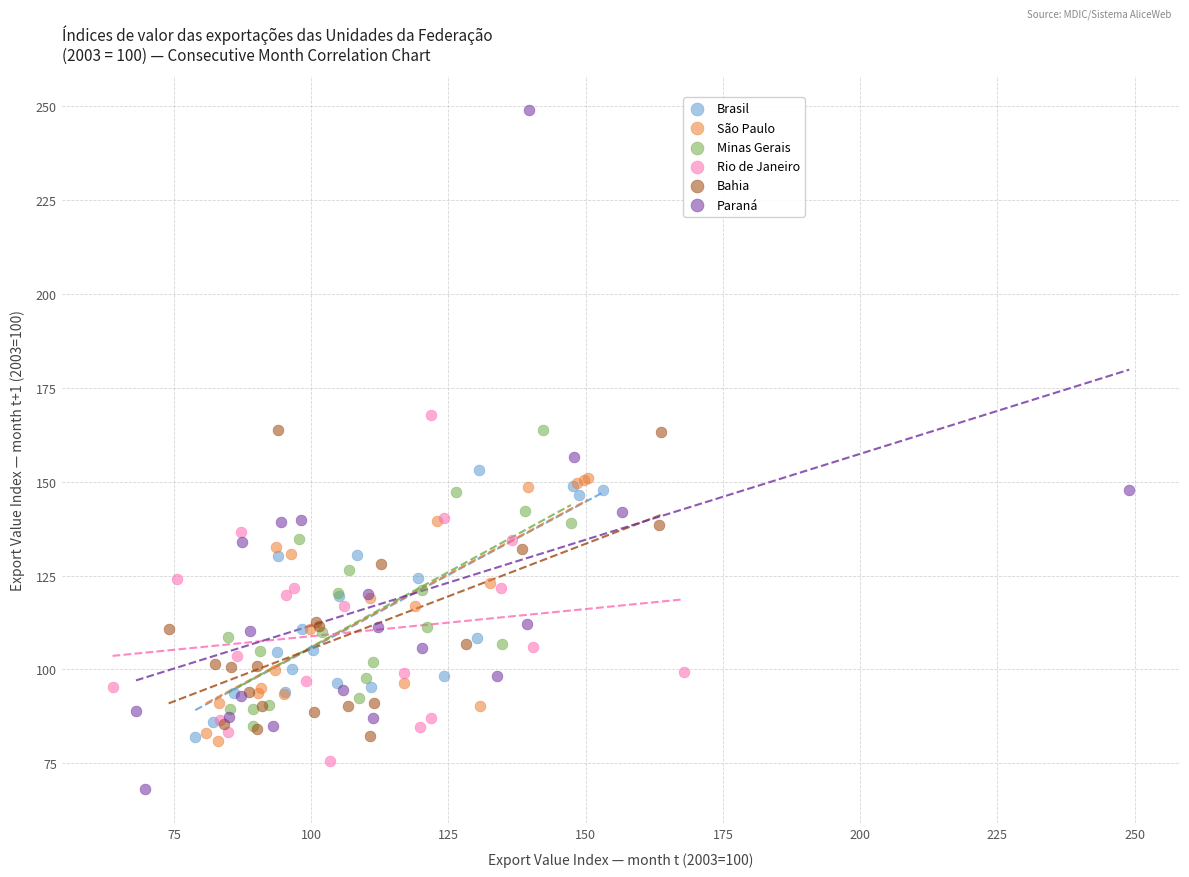

Which series contains the lowest Y value?

Paraná